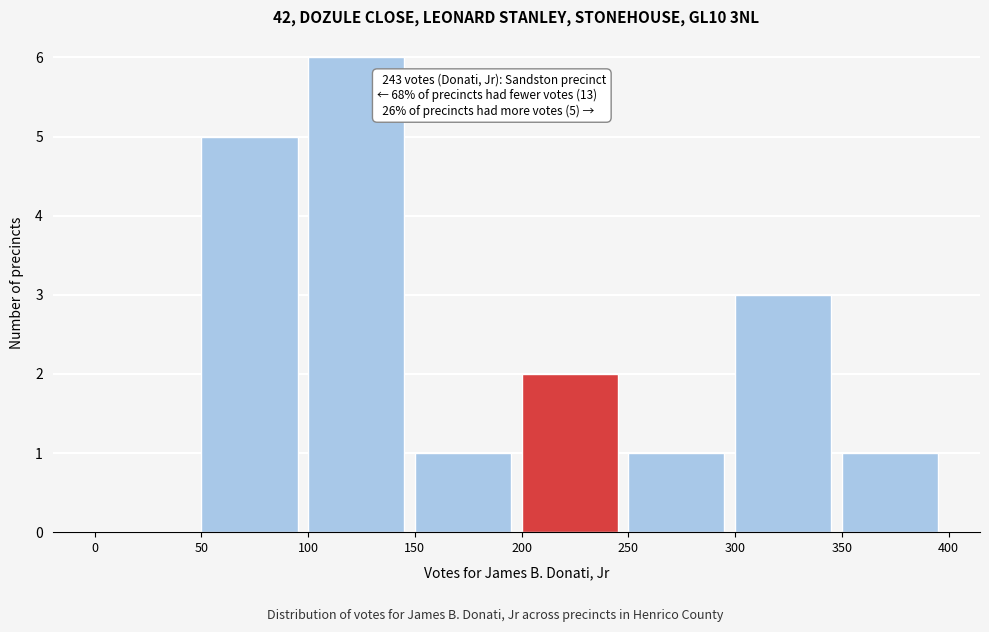

Over which range of the x-axis is the bar tallest?

100 to 150